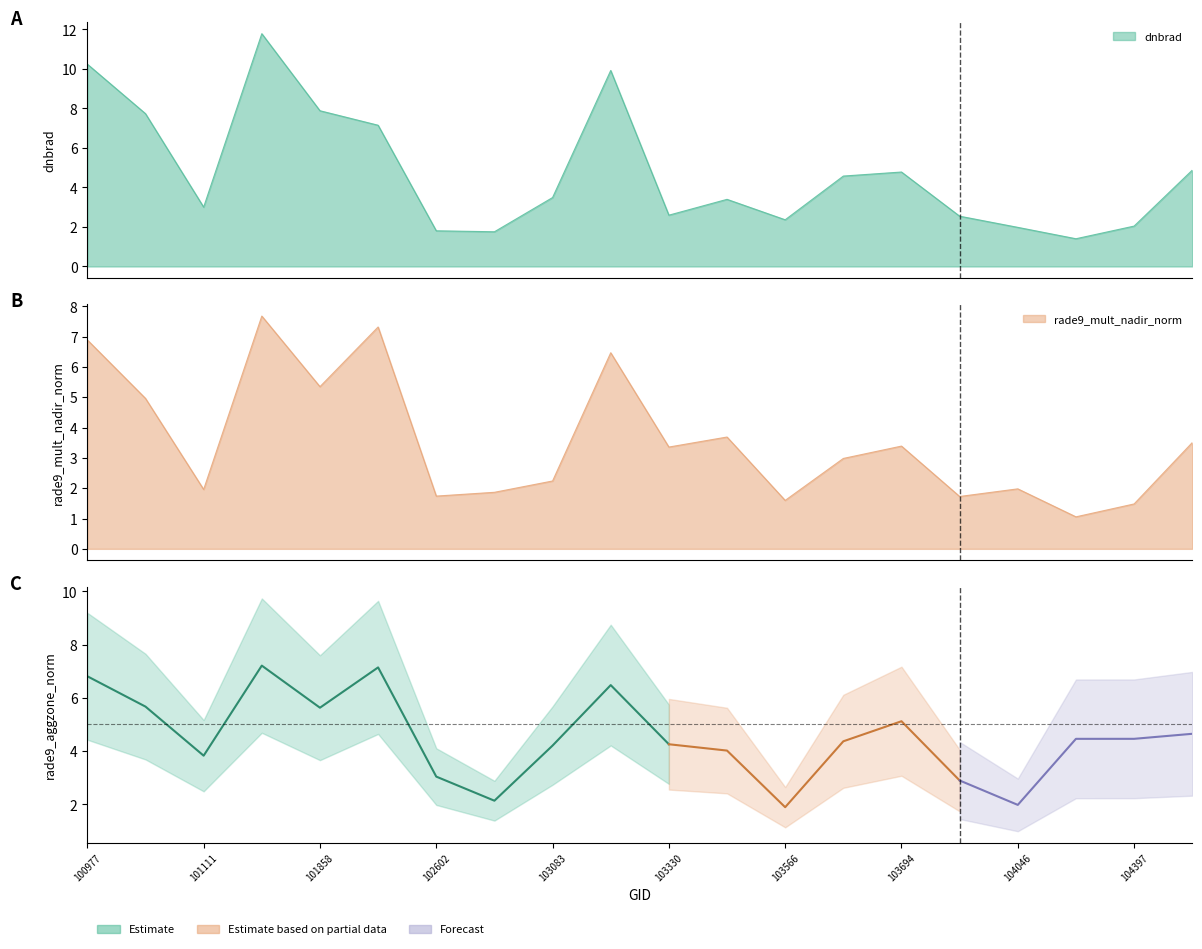

What is the difference between the second highest and minimum values in the dnbrad series?

8.8